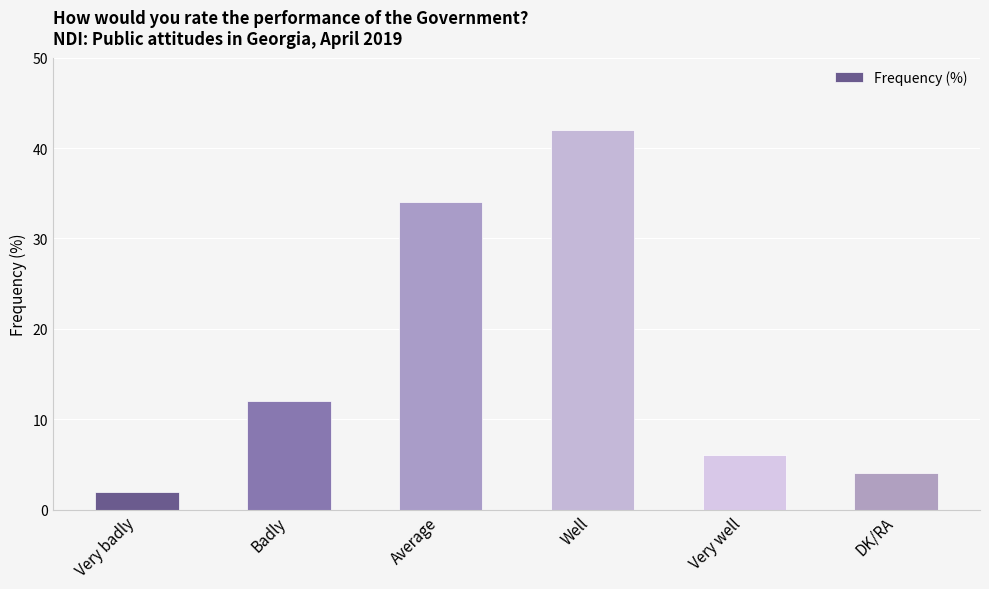

What is the difference between the second highest and second lowest values?

30